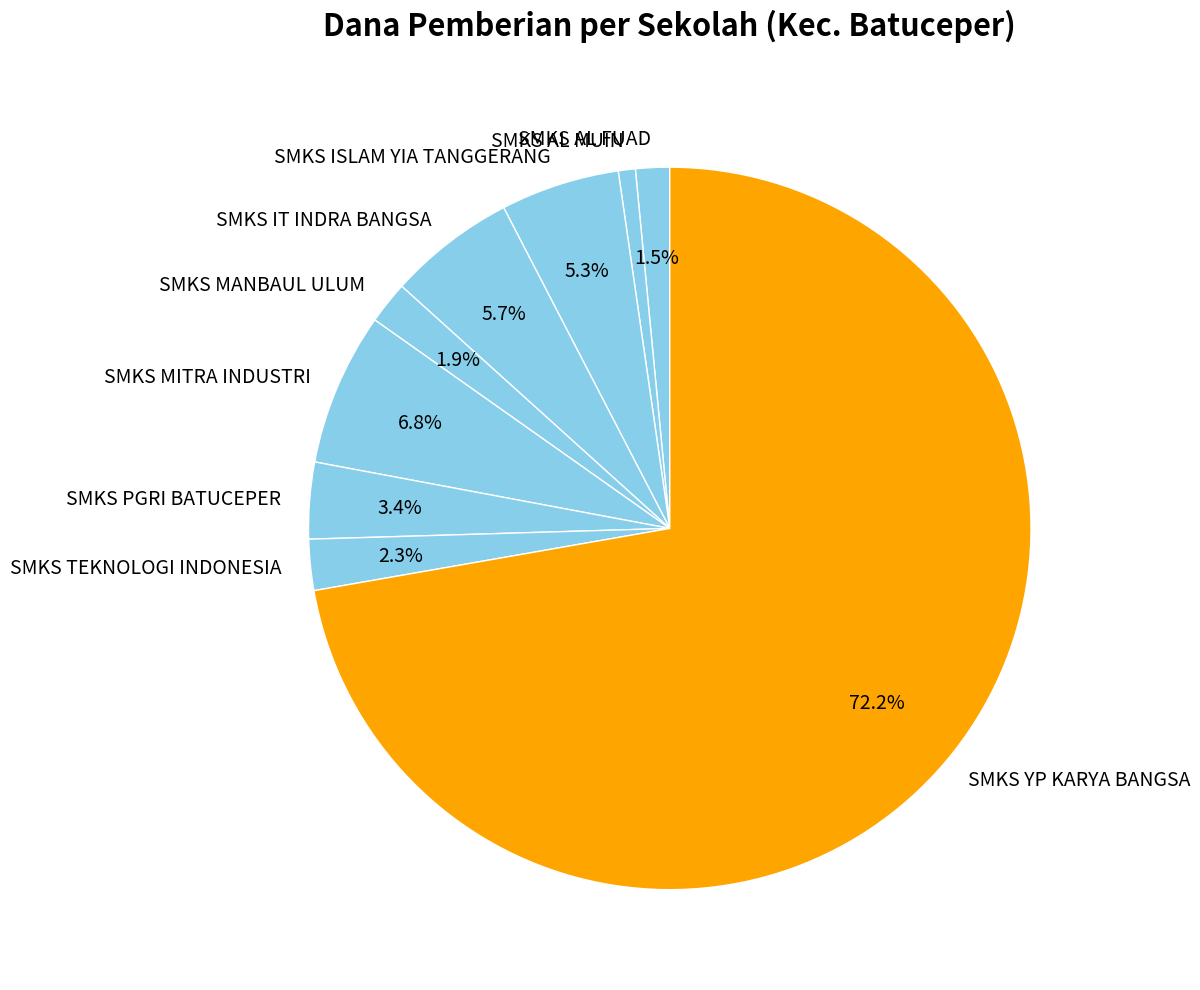

What percentage is the SMKS AL MUIN slice, to the nearest percent?

1%